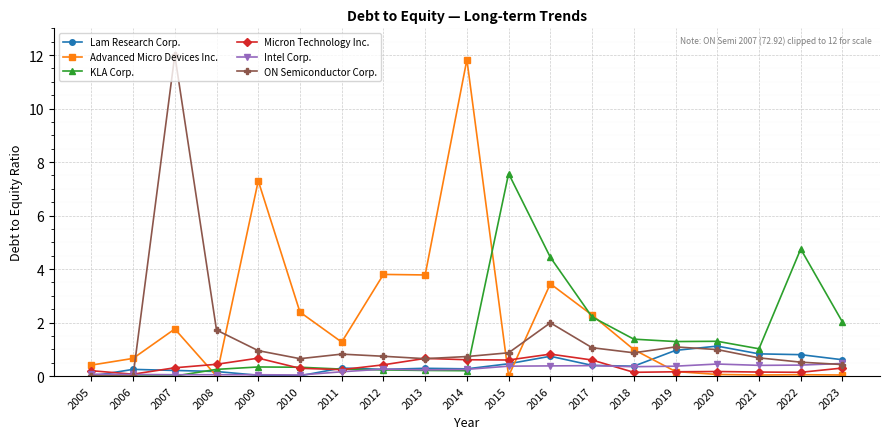

Is it true that Lam Research Corp. equals 0.2 at 2006?

True